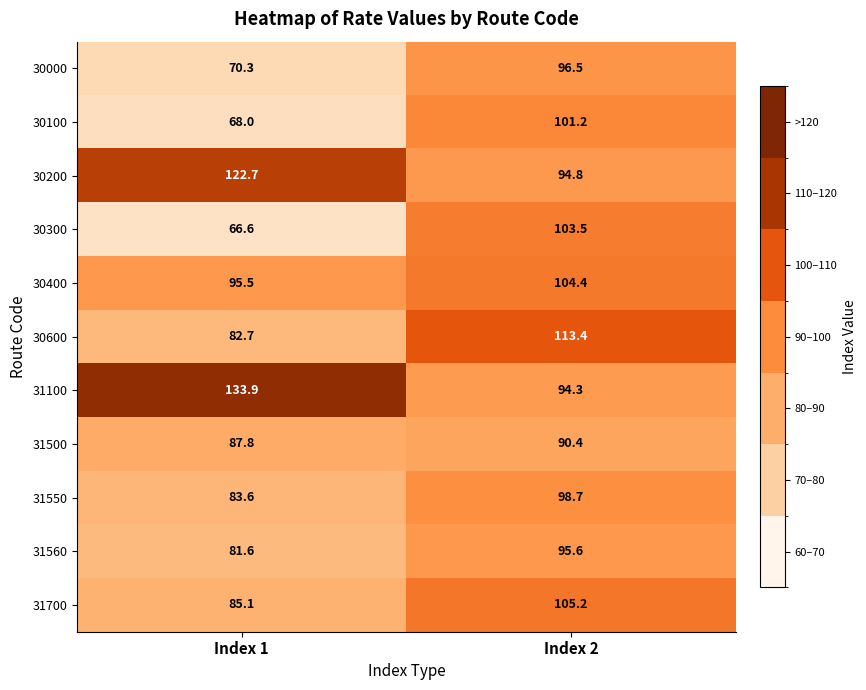

At which label is 31100 closest to 114?

Index 2